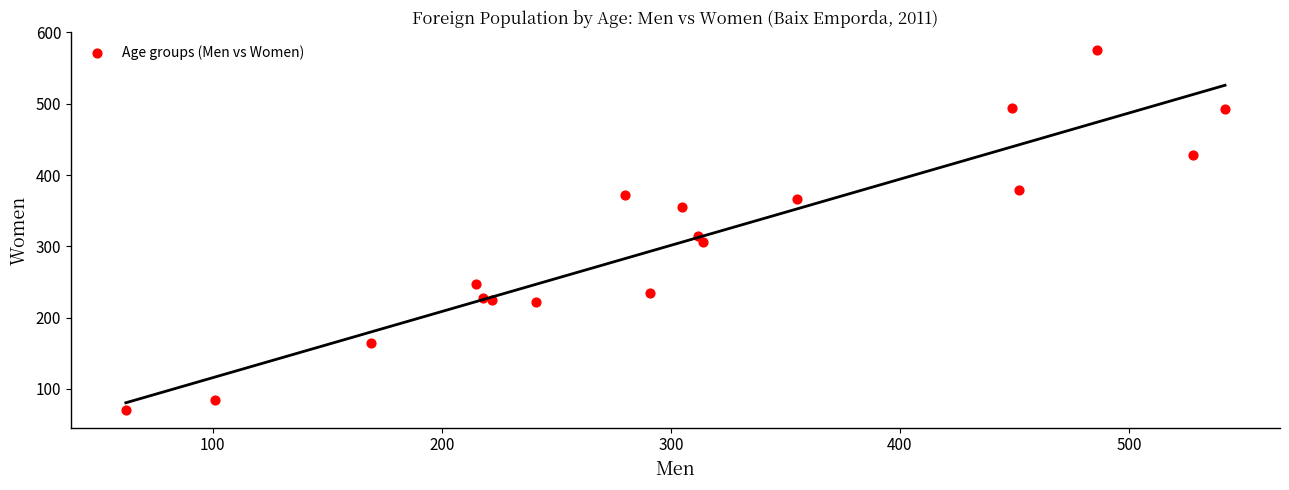

What Y value in the scatter plot is closest to 323?

314